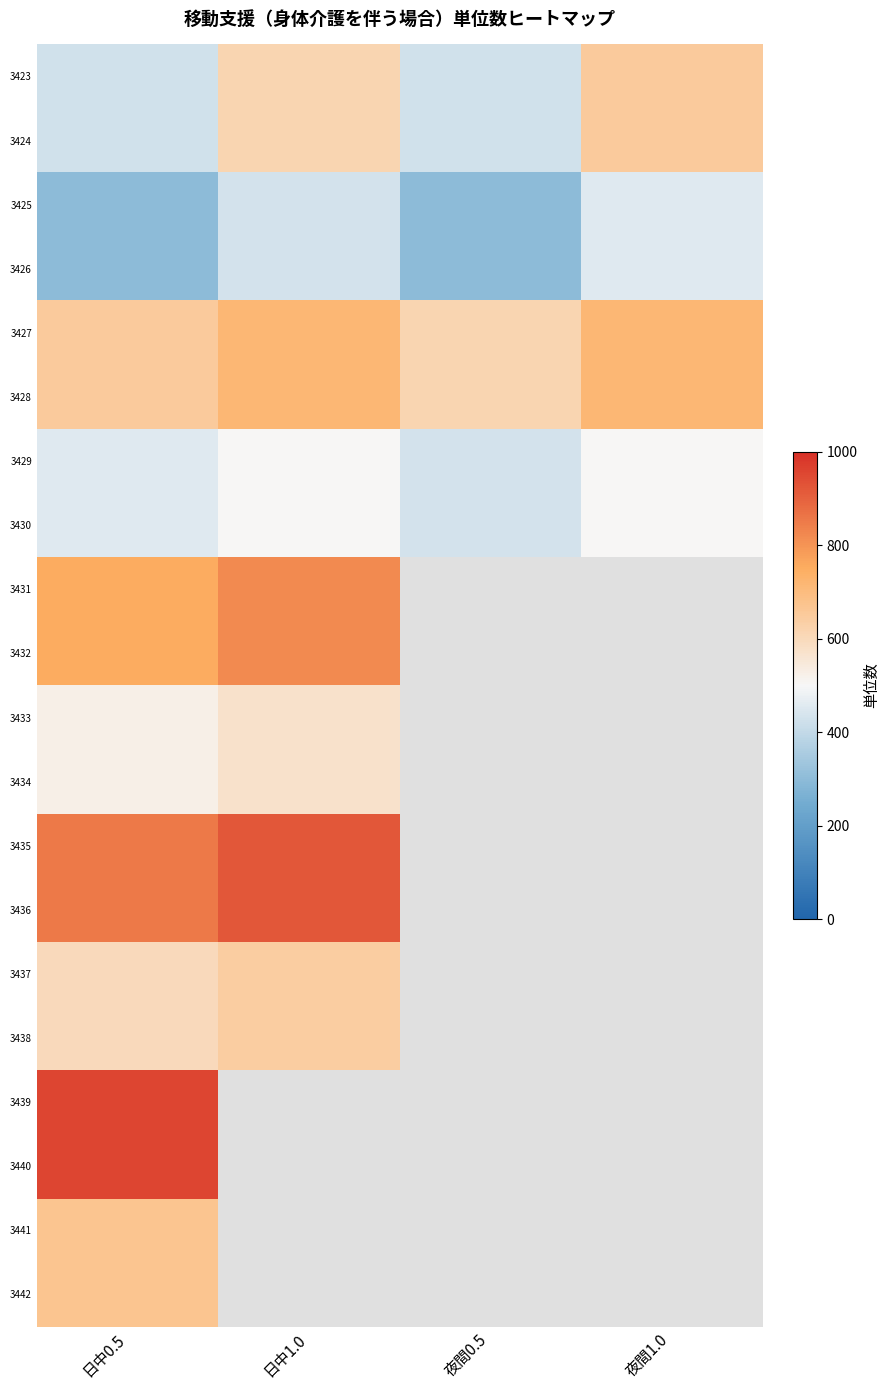

Count the number of data series in this chart.

20